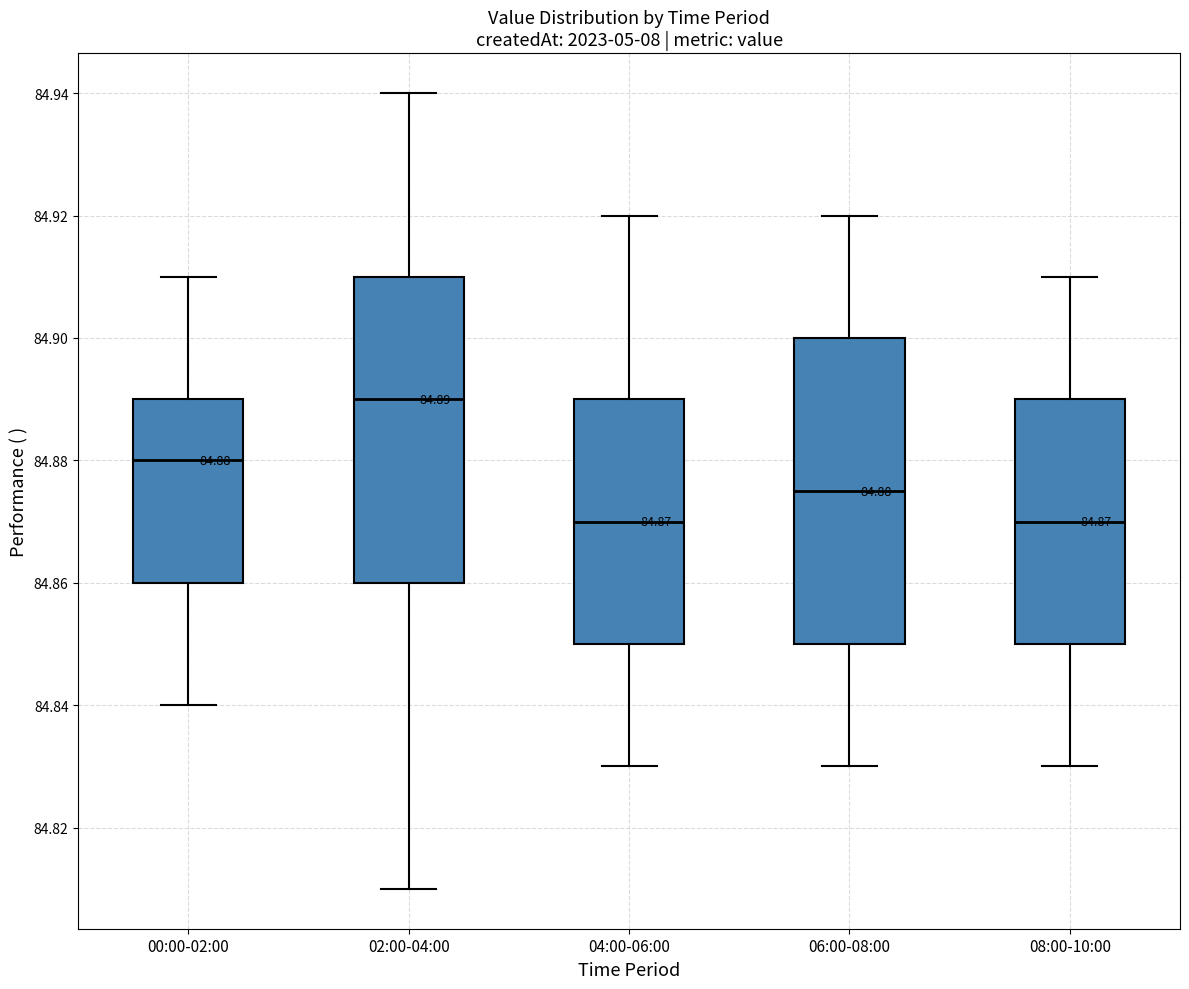

Which box has the highest median line?

02:00-04:00